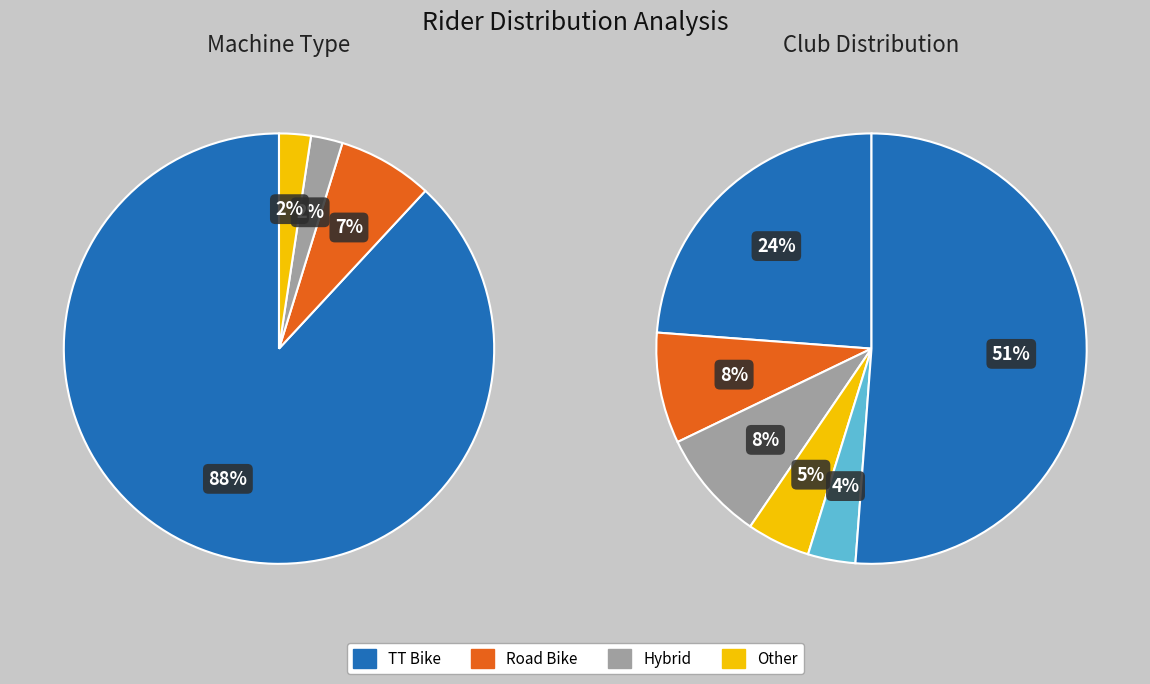

Does any single category account for the majority?

Yes